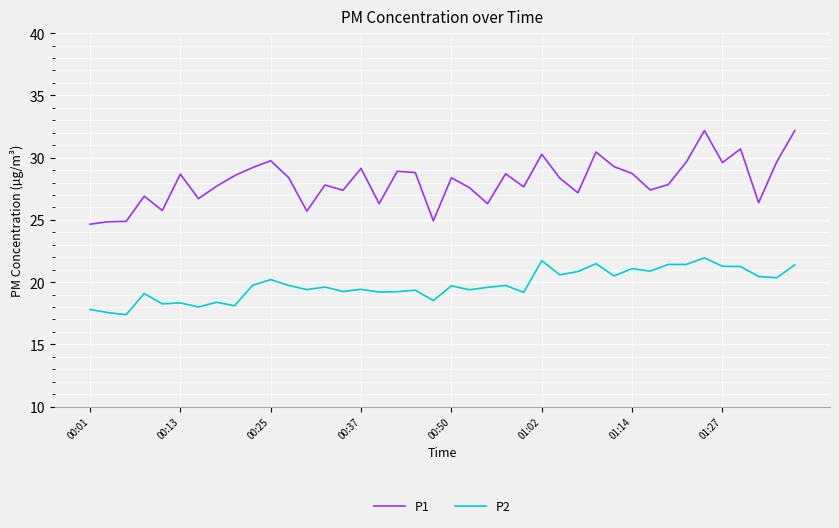

What is the greatest value displayed?

32.2